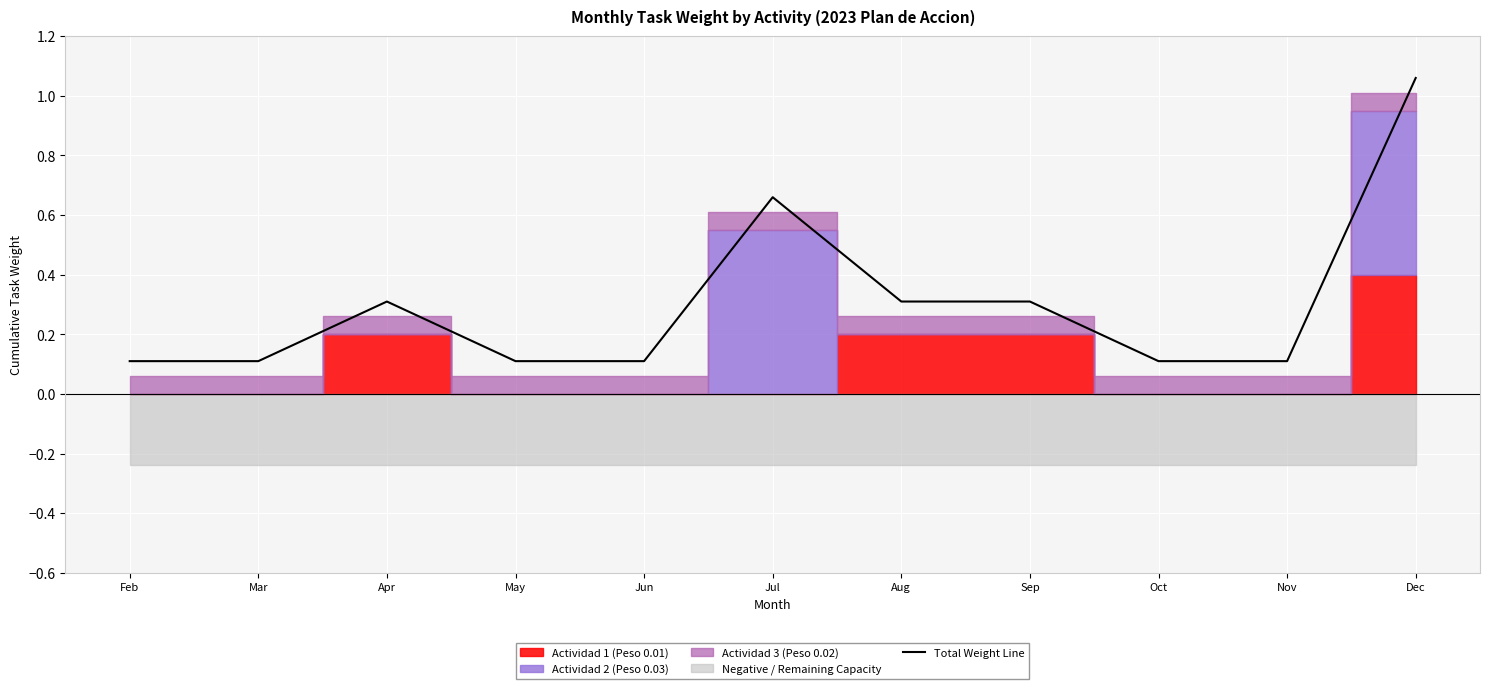

At which category does the chart reach its peak across all series?

Dec